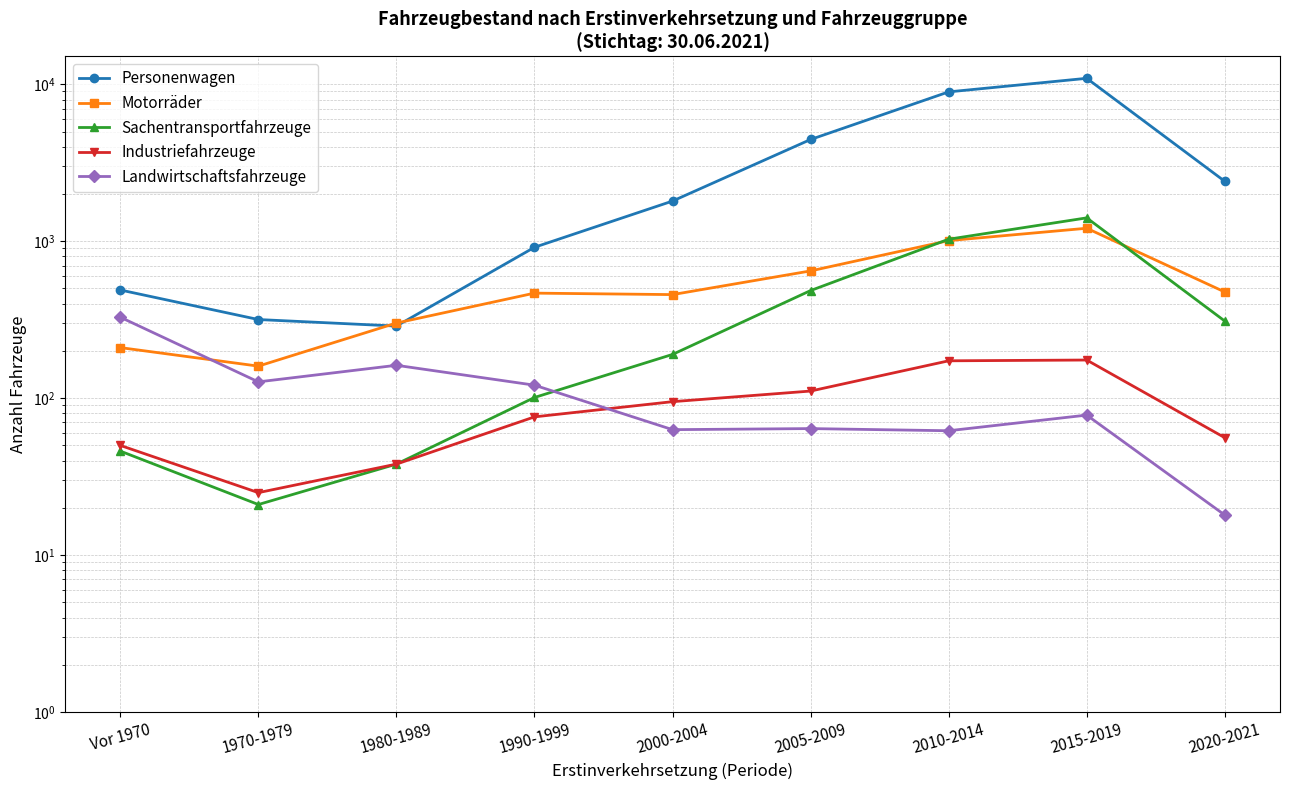

What position from the left is 2010-2014?

7